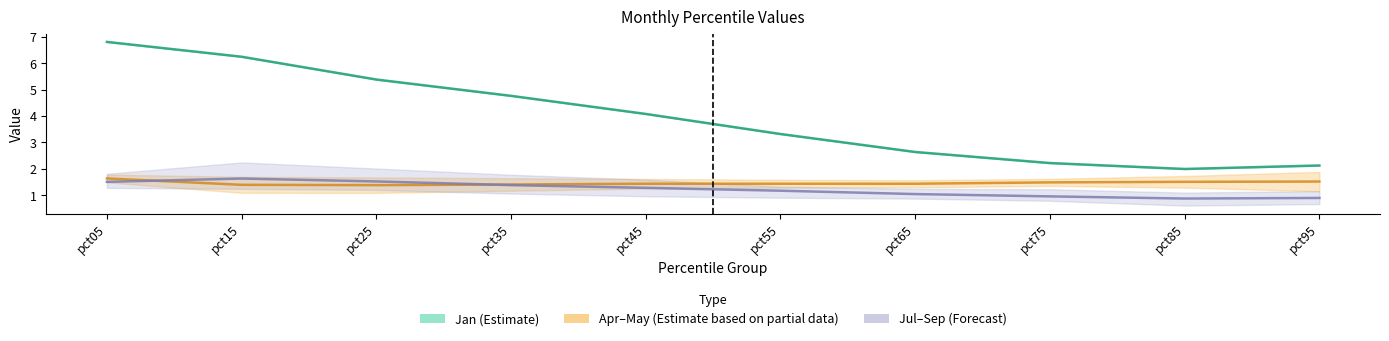

How many interior local valleys does the Apr–May (Partial) series have?

2